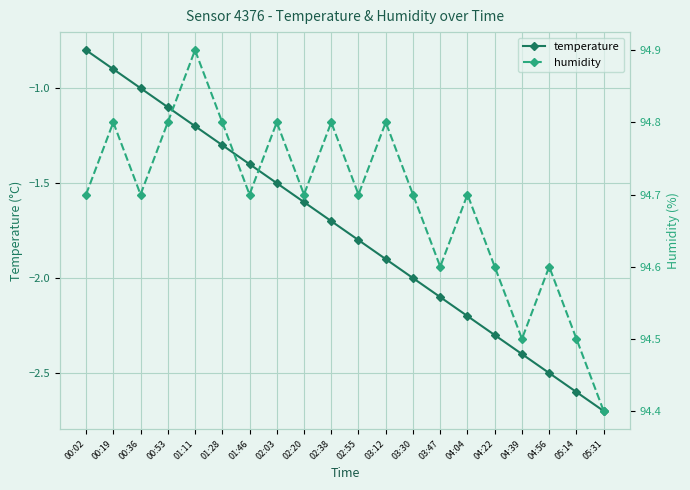

Reading left to right, extract all data points from this chart.

temperature: 00:02=-0.8	00:19=-0.9	00:36=-1.0	00:53=-1.1	01:11=-1.2	01:28=-1.3	01:46=-1.4	02:03=-1.5	02:20=-1.6	02:38=-1.7	02:55=-1.8	03:12=-1.9	03:30=-2.0	03:47=-2.1	04:04=-2.2	04:22=-2.3	04:39=-2.4	04:56=-2.5	05:14=-2.6	05:31=-2.7
humidity: 00:02=94.7	00:19=94.8	00:36=94.7	00:53=94.8	01:11=94.9	01:28=94.8	01:46=94.7	02:03=94.8	02:20=94.7	02:38=94.8	02:55=94.7	03:12=94.8	03:30=94.7	03:47=94.6	04:04=94.7	04:22=94.6	04:39=94.5	04:56=94.6	05:14=94.5	05:31=94.4